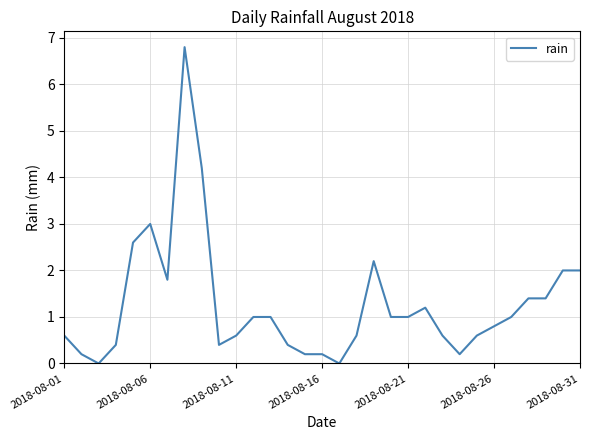

What is the difference between the maximum and minimum values?

6.8